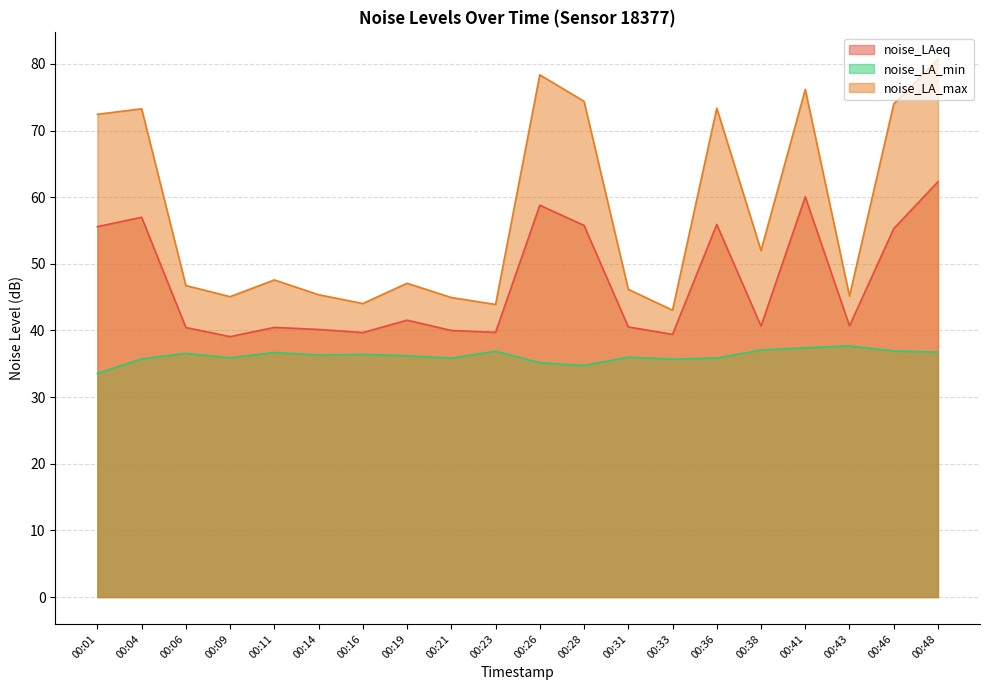

How many series are shown in this chart?

3